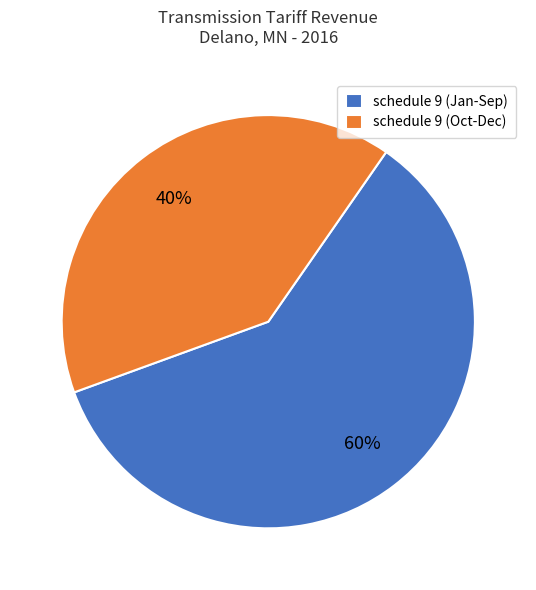

Between schedule 9 (Oct-Dec) and schedule 9 (Jan-Sep), which is larger?

schedule 9 (Jan-Sep)